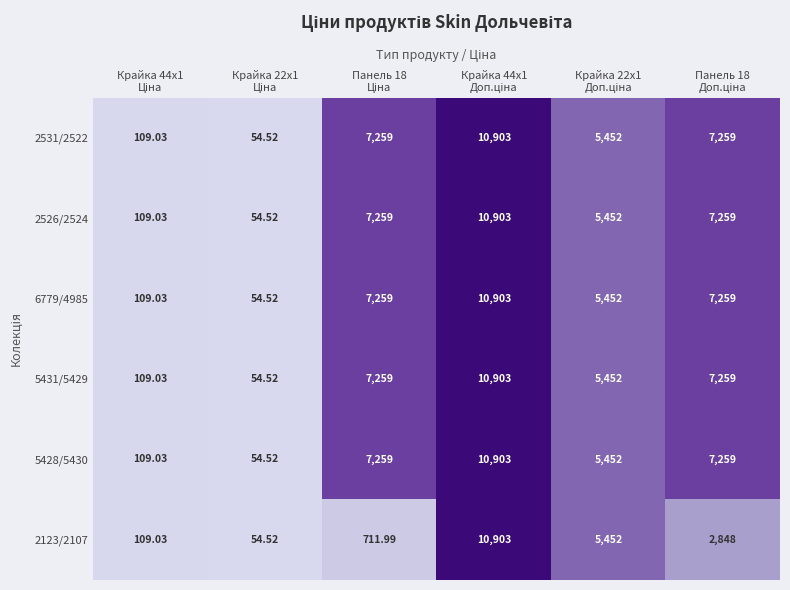

How many data points in 5431/5429 are less than 7259?

3